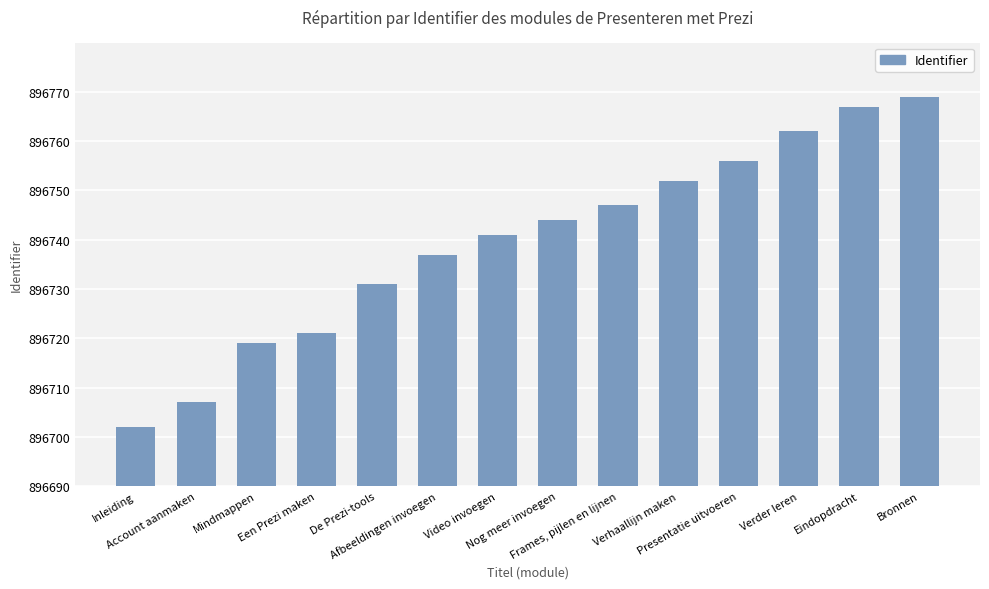

List the labels in order of value, smallest first.

Inleiding, Account aanmaken, Mindmappen, Een Prezi maken, De Prezi-tools, Afbeeldingen invoegen, Video invoegen, Nog meer invoegen, Frames, pijlen en lijnen, Verhaallijn maken, Presentatie uitvoeren, Verder leren, Eindopdracht, Bronnen